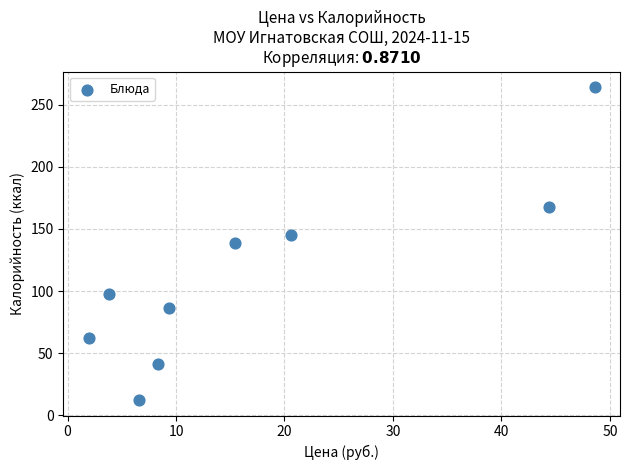

What is the range of Y values (max minus min)?

251.4